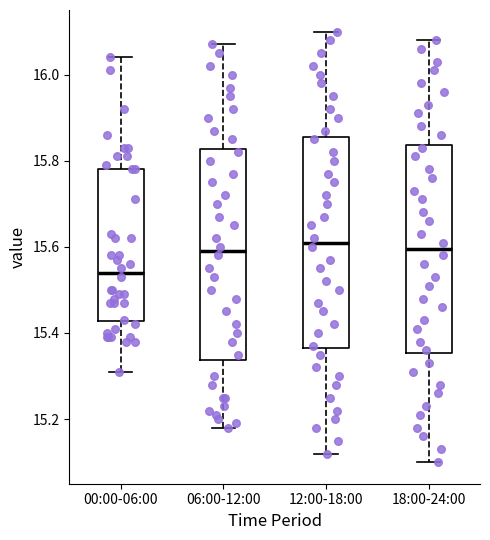

Where does the upper whisker of the box for 06:00-12:00 end on the y-axis? The values are not printed on the chart, so give them approximately, as read against the axis.

16.08